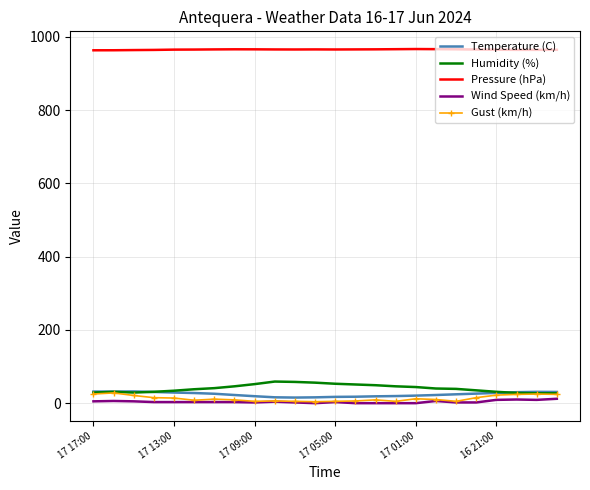

What is the maximum value for Gust (km/h)?

28.0